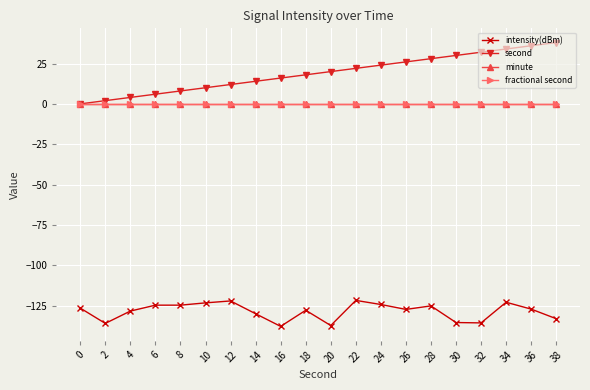

Between 20 and 34, which series saw the biggest shift?

intensity(dBm)